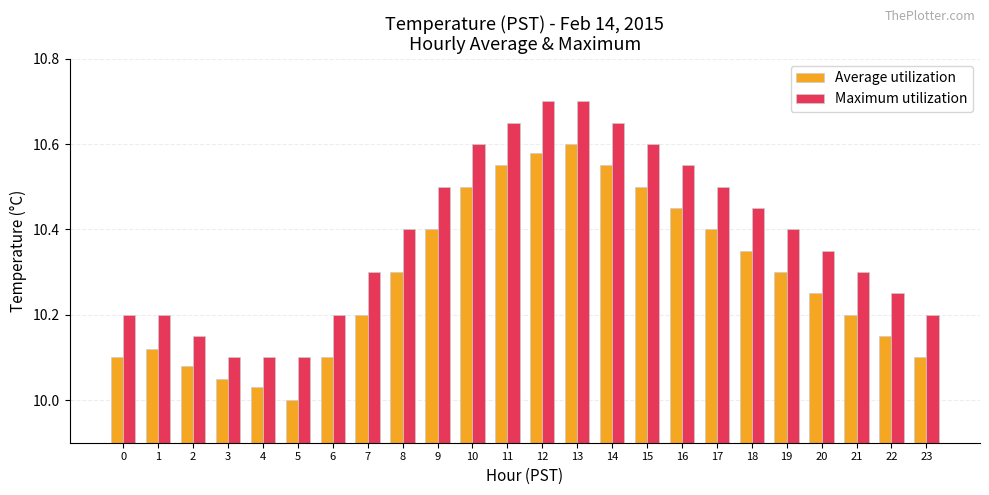

Between 1 and 9, which series saw the biggest shift?

Maximum utilization